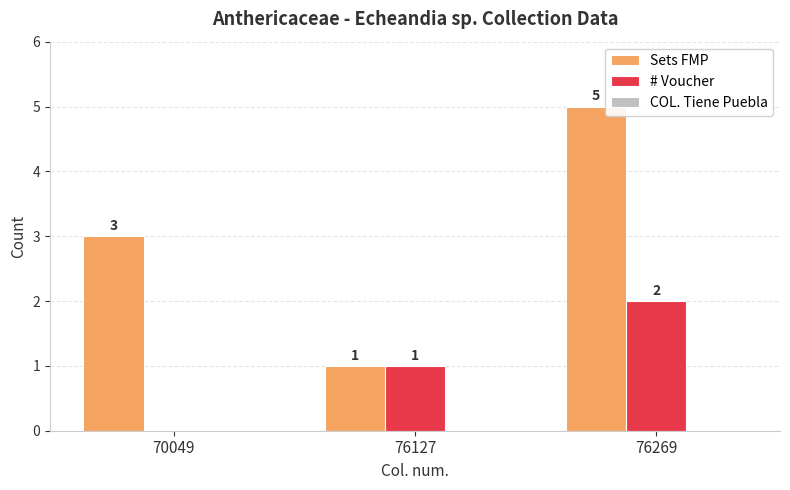

Are the bars horizontal?

No